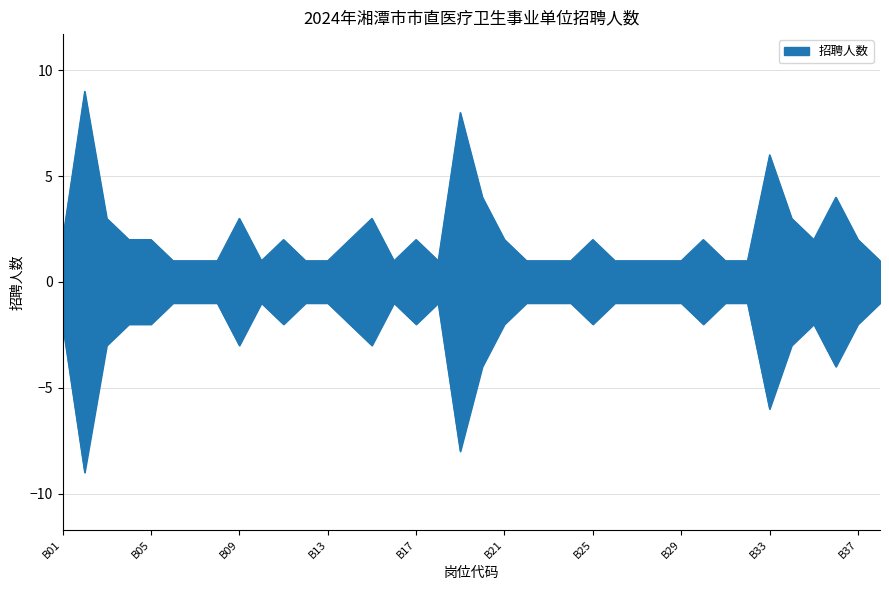

List the labels in order of value, smallest first.

B06, B07, B08, B10, B12, B13, B16, B18, B22, B23, B24, B26, B27, B28, B29, B31, B32, B38, B01, B04, B05, B11, B14, B17, B21, B25, B30, B35, B37, B03, B09, B15, B34, B20, B36, B33, B19, B02